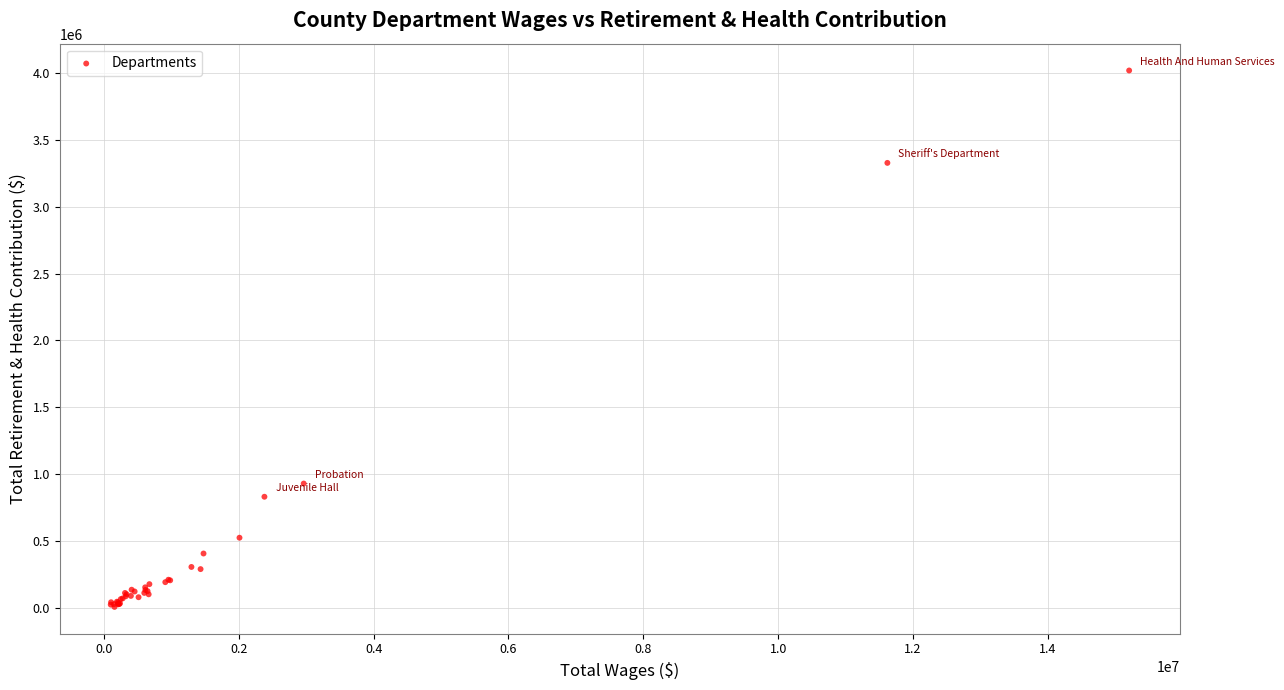

What Y value in the scatter plot is closest to 2013345?

931601